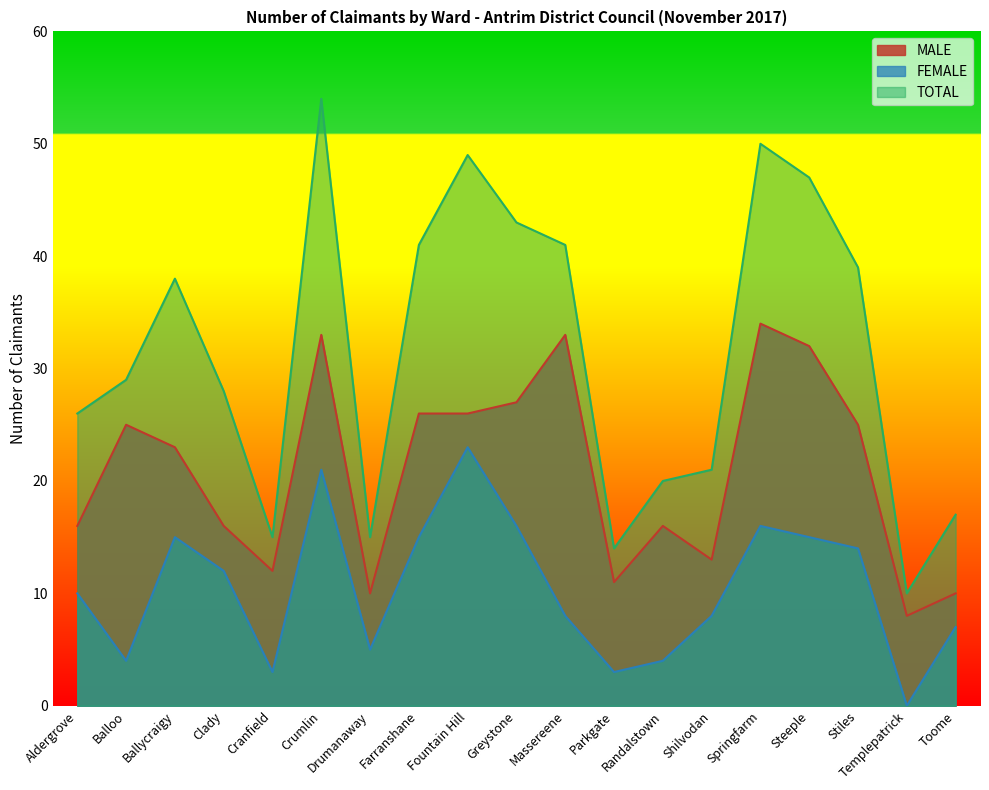

What is the average value of the MALE series?

21